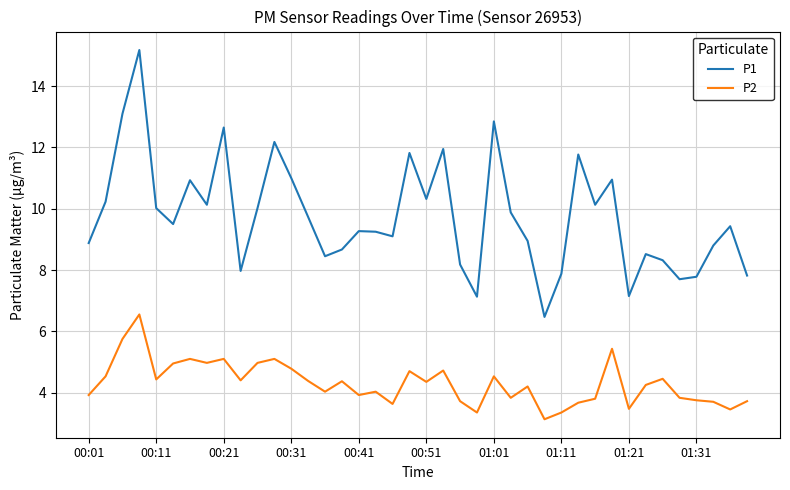

What is the highest value of the P1 series?

15.2